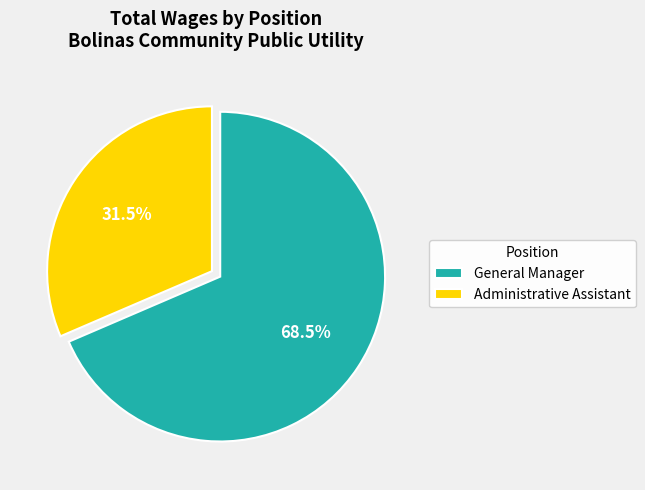

Is General Manager the majority of the pie?

Yes